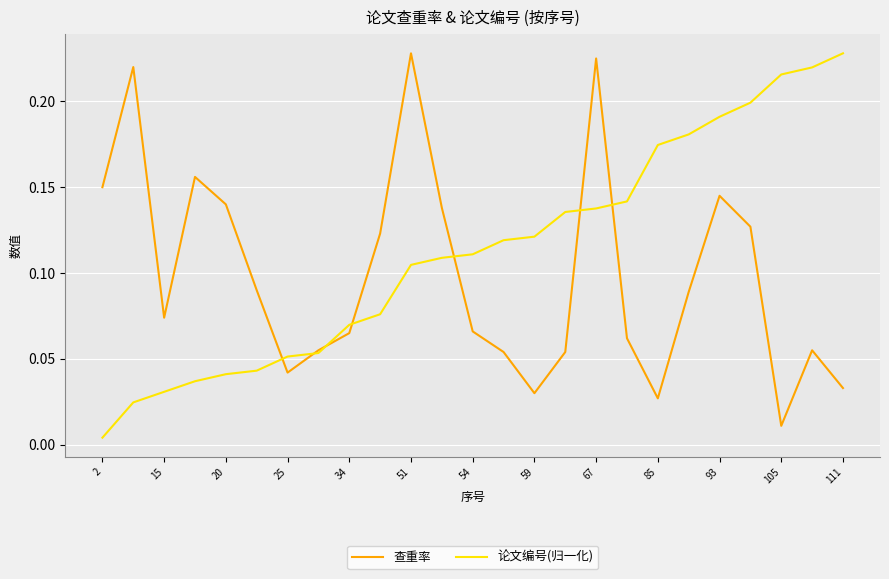

Rank the series by their average value, from lowest to highest.

查重率, 论文编号(归一化)